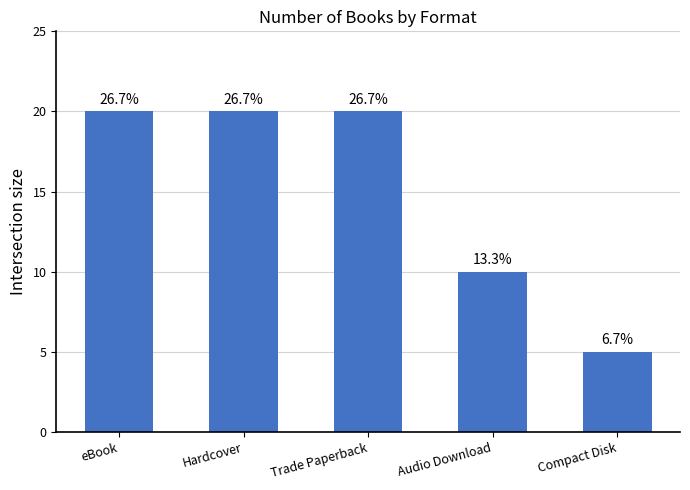

What is the value of the 4th bar from the left?

10